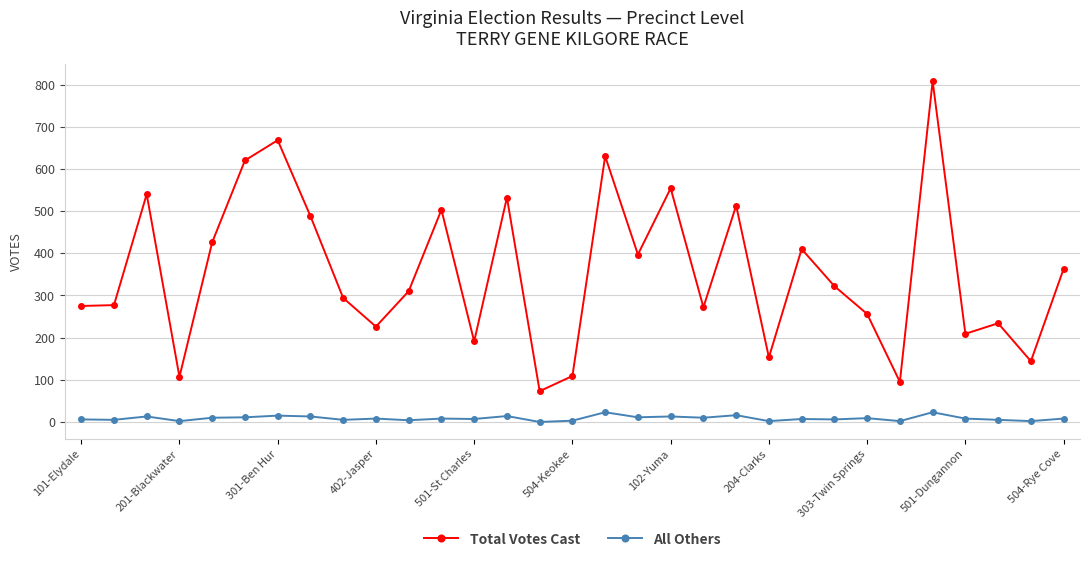

What is the greatest value displayed?

808